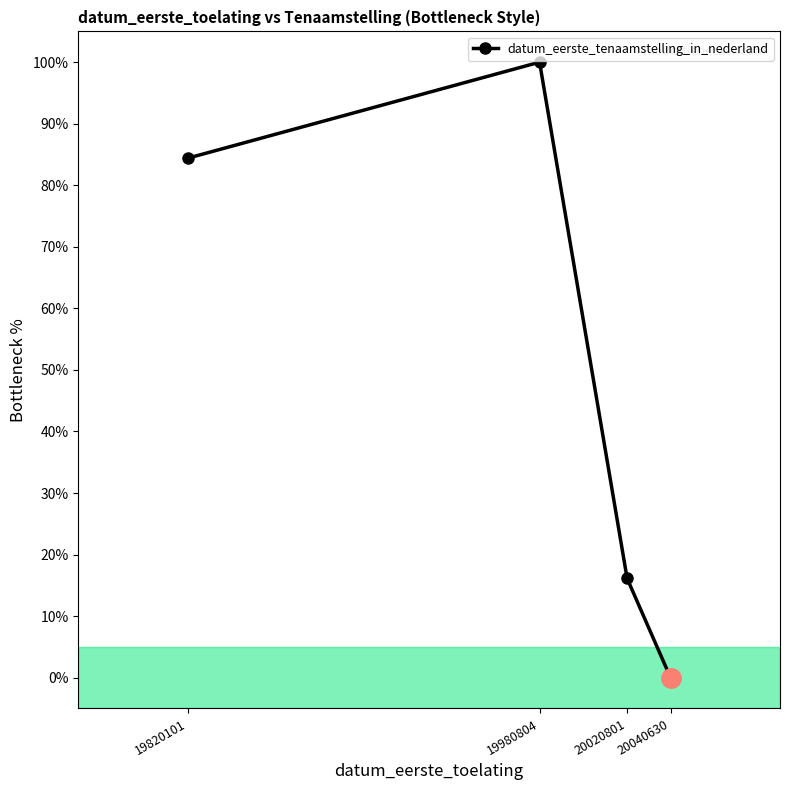

What is the difference between the values at 20040630 and 19980804?

100.0